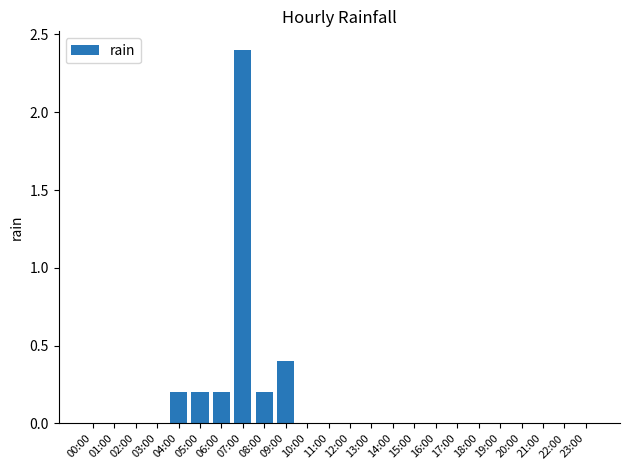

What is the sum of all values?

3.6